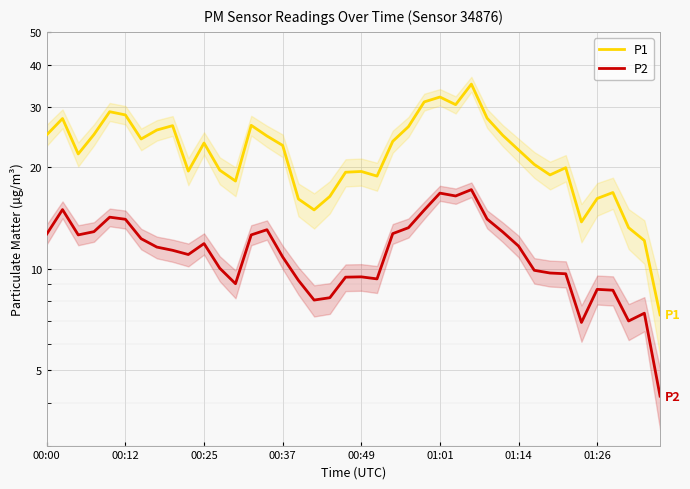

What value does the P1 series have at 01:26?

16.1